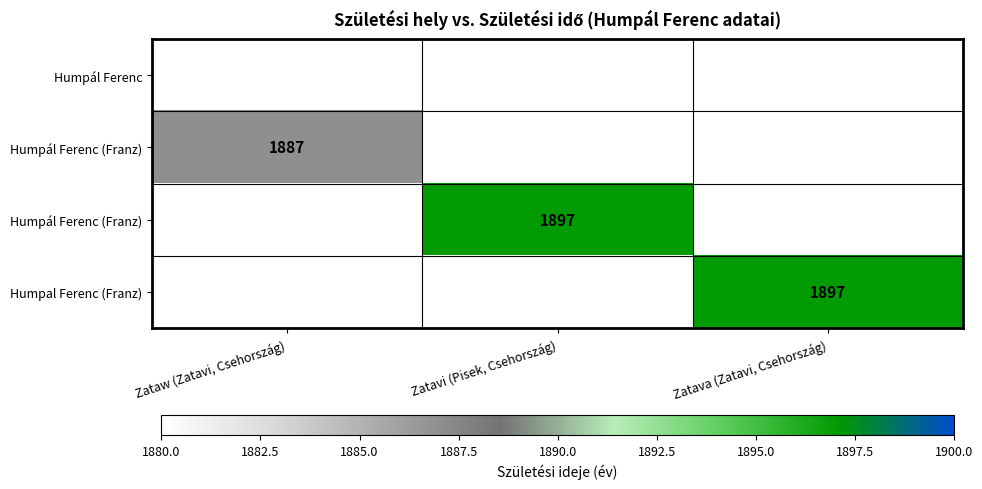

Which label corresponds to the largest value in the chart?

Zatavi (Pisek, Csehország)